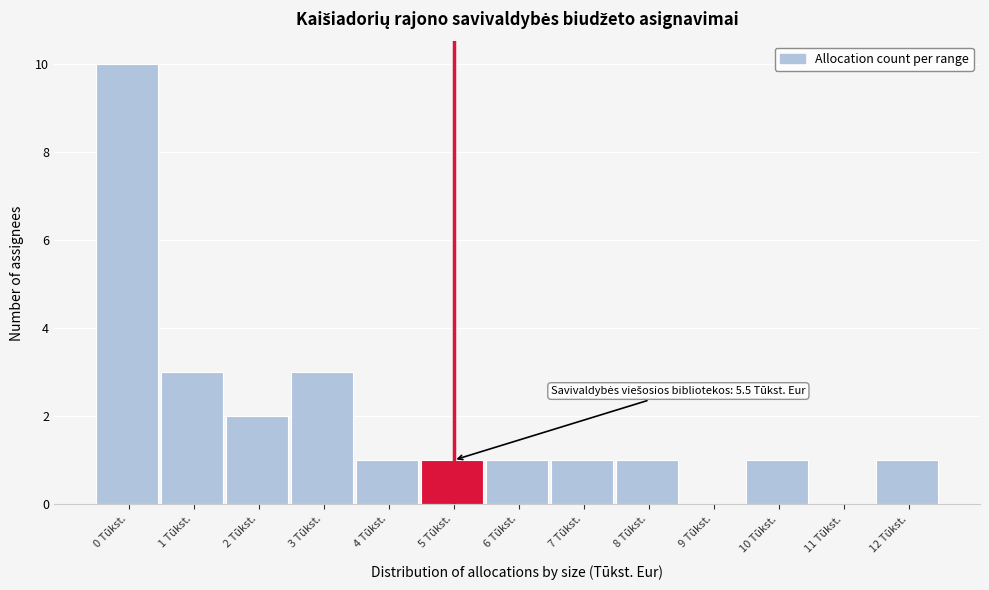

Reading left to right, extract all data points from this chart.

0 Tūkst.=10	1 Tūkst.=3	2 Tūkst.=2	3 Tūkst.=3	4 Tūkst.=1	5 Tūkst.=1	6 Tūkst.=1	7 Tūkst.=1	8 Tūkst.=1	9 Tūkst.=0	10 Tūkst.=1	11 Tūkst.=0	12 Tūkst.=1